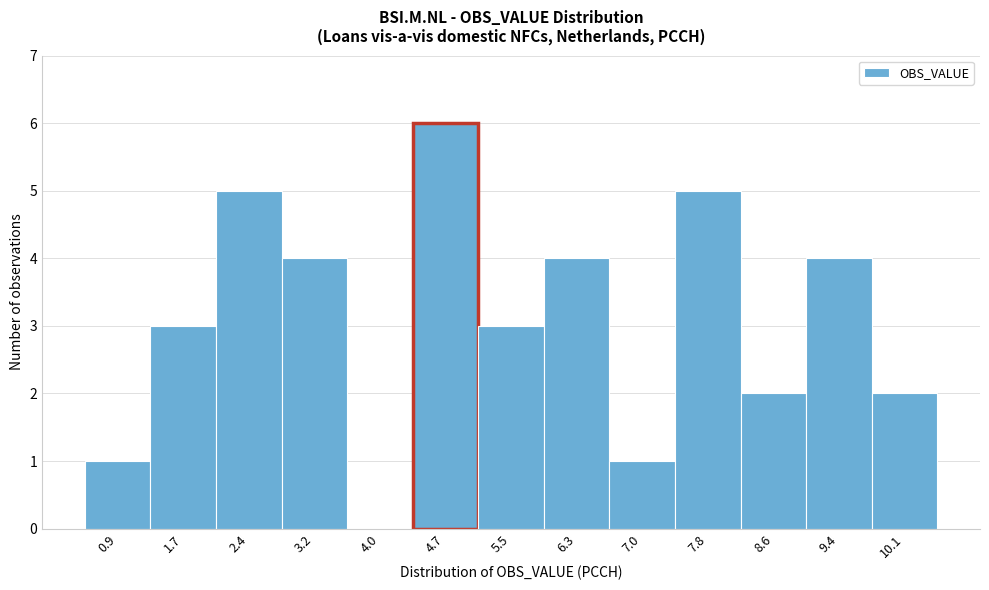

Reading left to right, list all the values displayed in this chart.

0.9=1	1.7=3	2.4=5	3.2=4	4.0=0	4.7=6	5.5=3	6.3=4	7.0=1	7.8=5	8.6=2	9.4=4	10.1=2